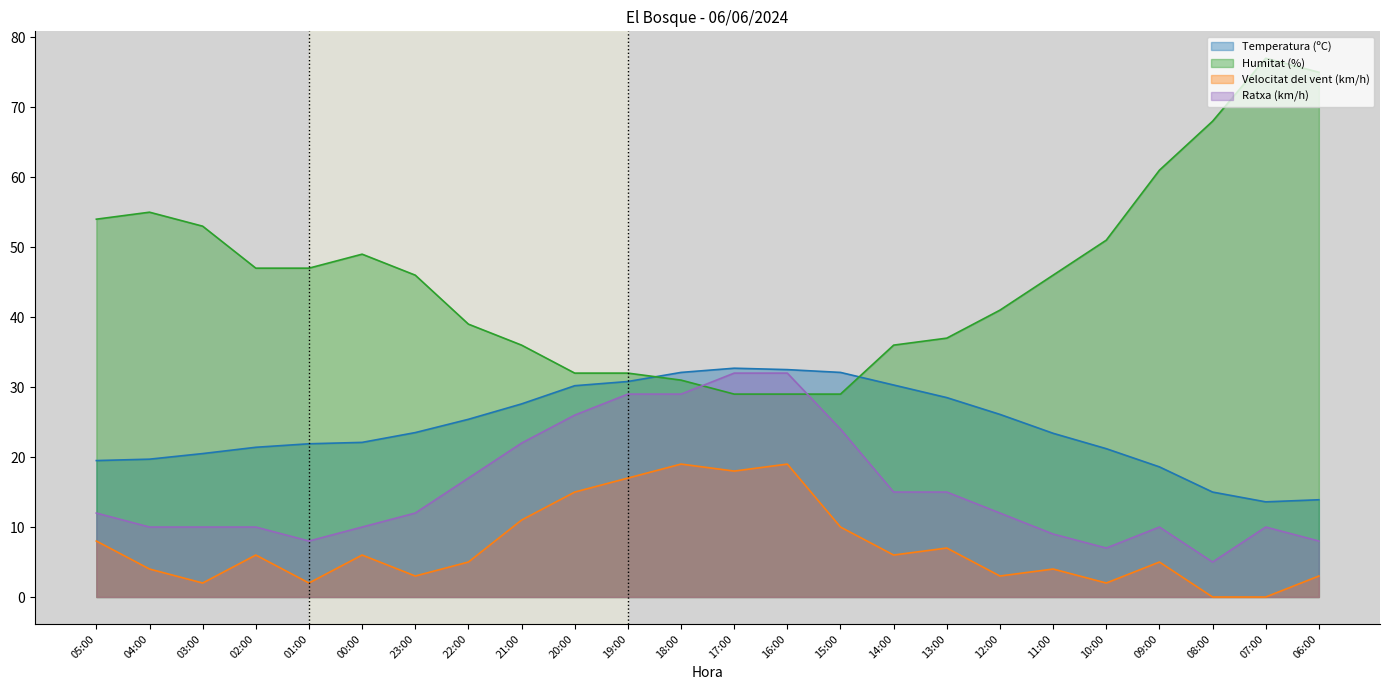

What is the label of the 13th point from the right?

18:00